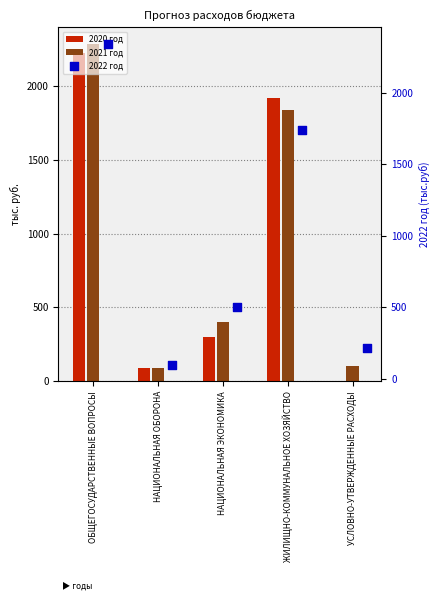

Is the value of 2020 год at ЖИЛИЩНО-КОММУНАЛЬНОЕ ХОЗЯЙСТВО greater than the value of 2021 год at НАЦИОНАЛЬНАЯ ОБОРОНА?

Yes